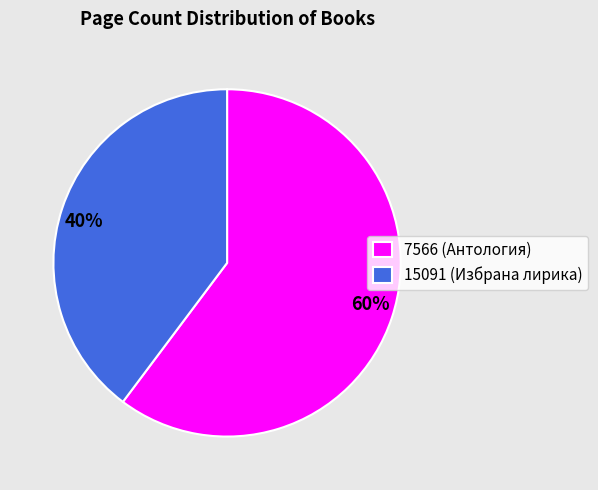

True or false: 7566 accounts for 49% of the total.

False